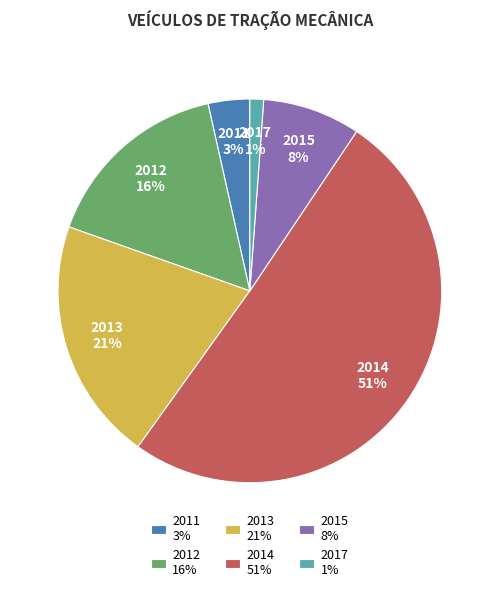

Is it true that 2011 is 3% of the pie?

True